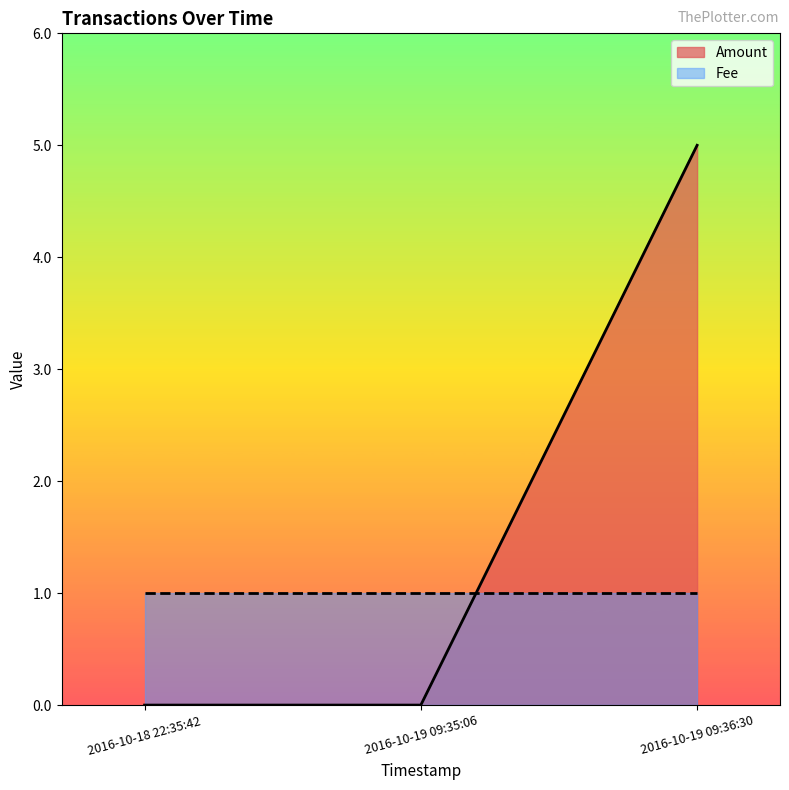

The chart shows a value of 0 at 2016-10-18 22:35:42. True or false?

True